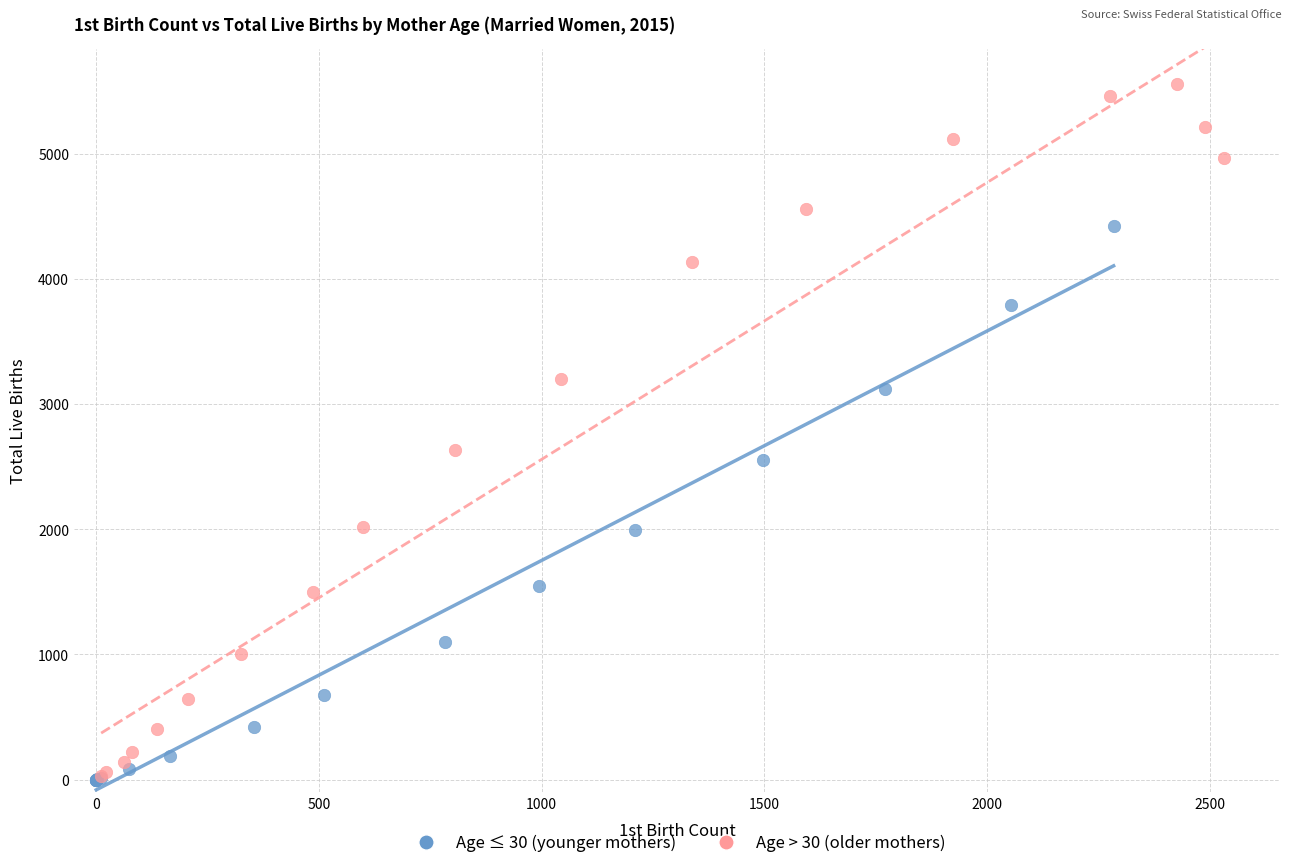

Which series has the largest Y range (max minus min)?

Age > 30 (older mothers)